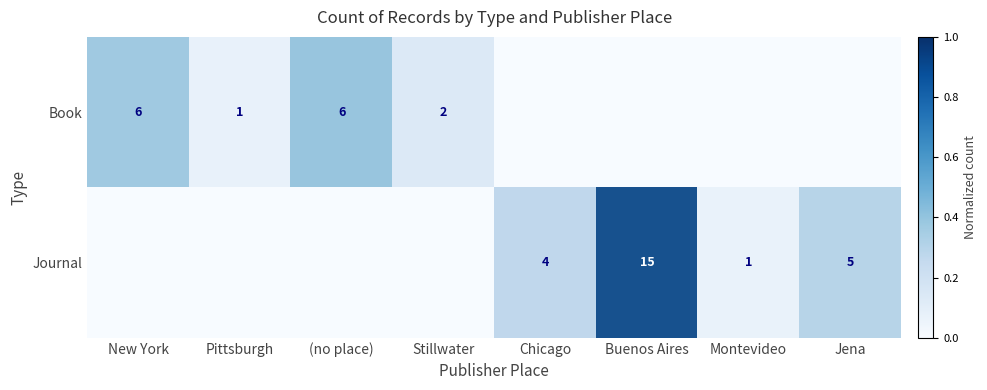

Which category has the lowest value in the Book series?

Chicago